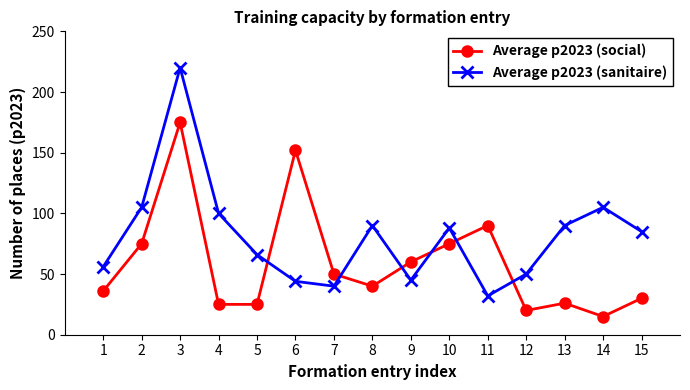

What is the approximate value of Average p2023 (social) at 4?

25